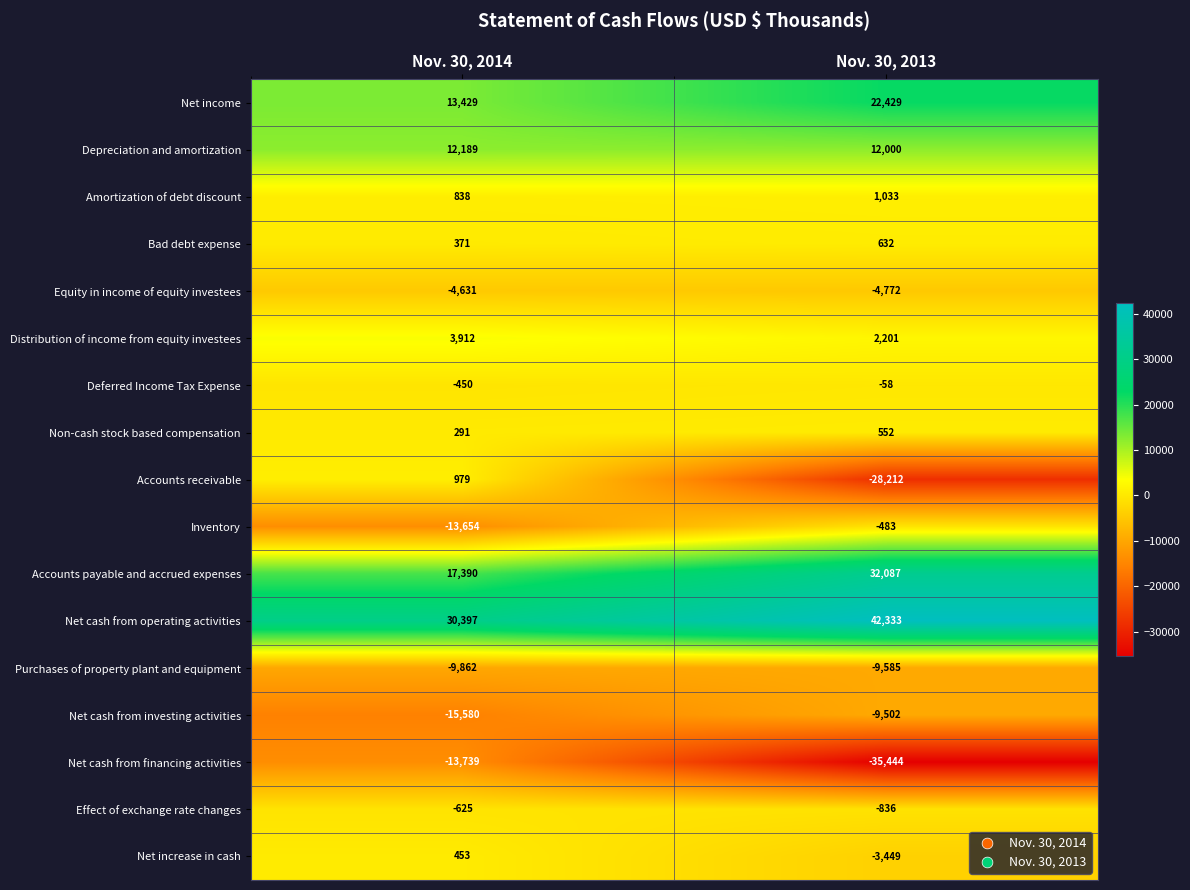

The Effect of exchange rate changes series shows -836 at Nov. 30, 2013. True or false?

True